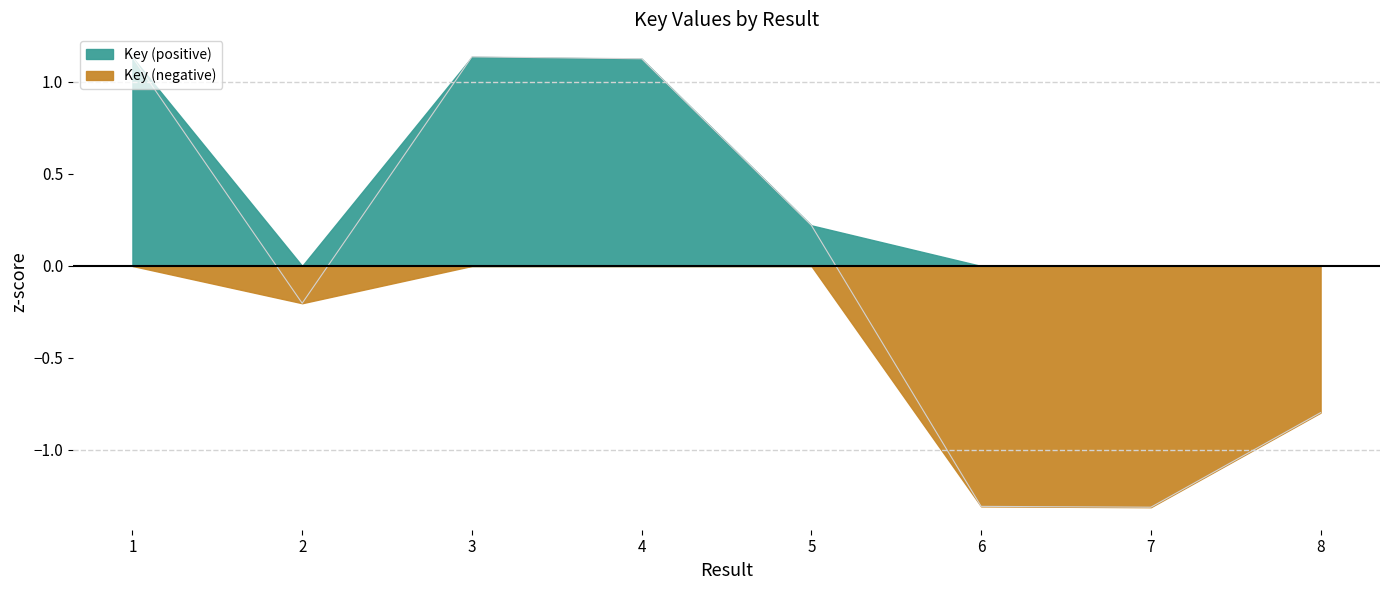

How many points are higher than both their immediate neighbors (excluding endpoints)?

1